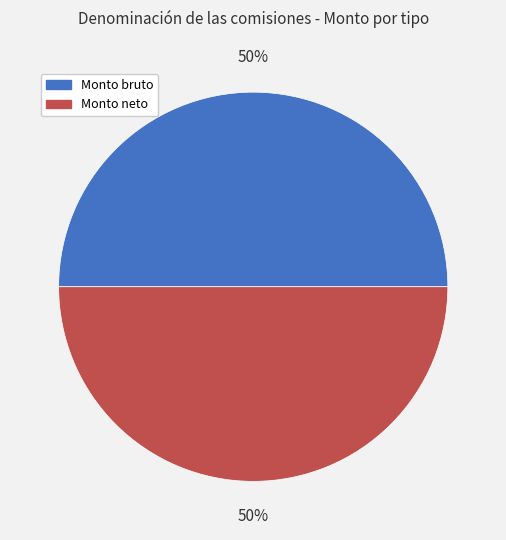

Do Monto bruto and Monto neto together represent more than half of the pie?

Yes